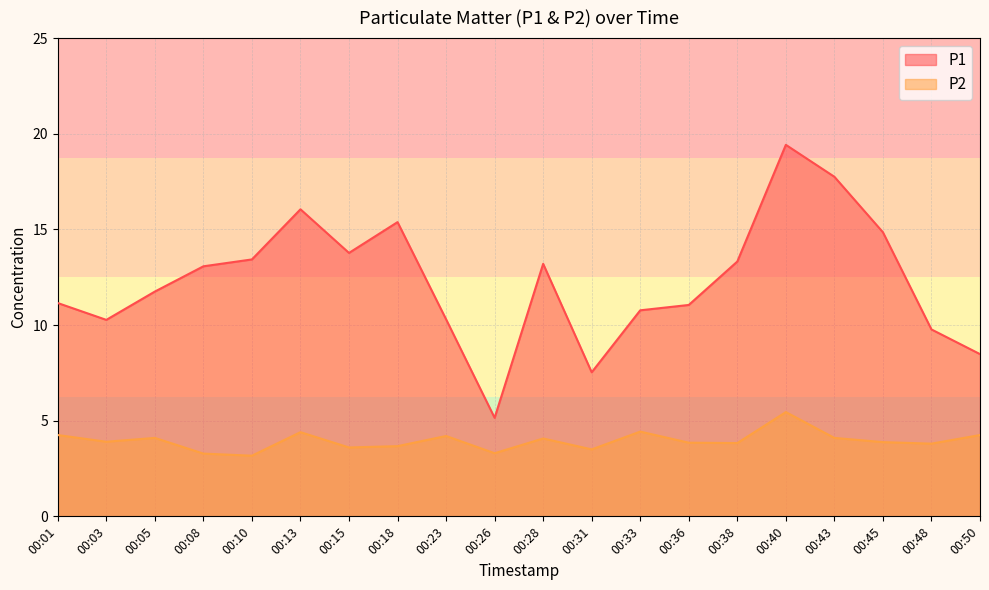

What is the total value across all series at 00:01?

15.4